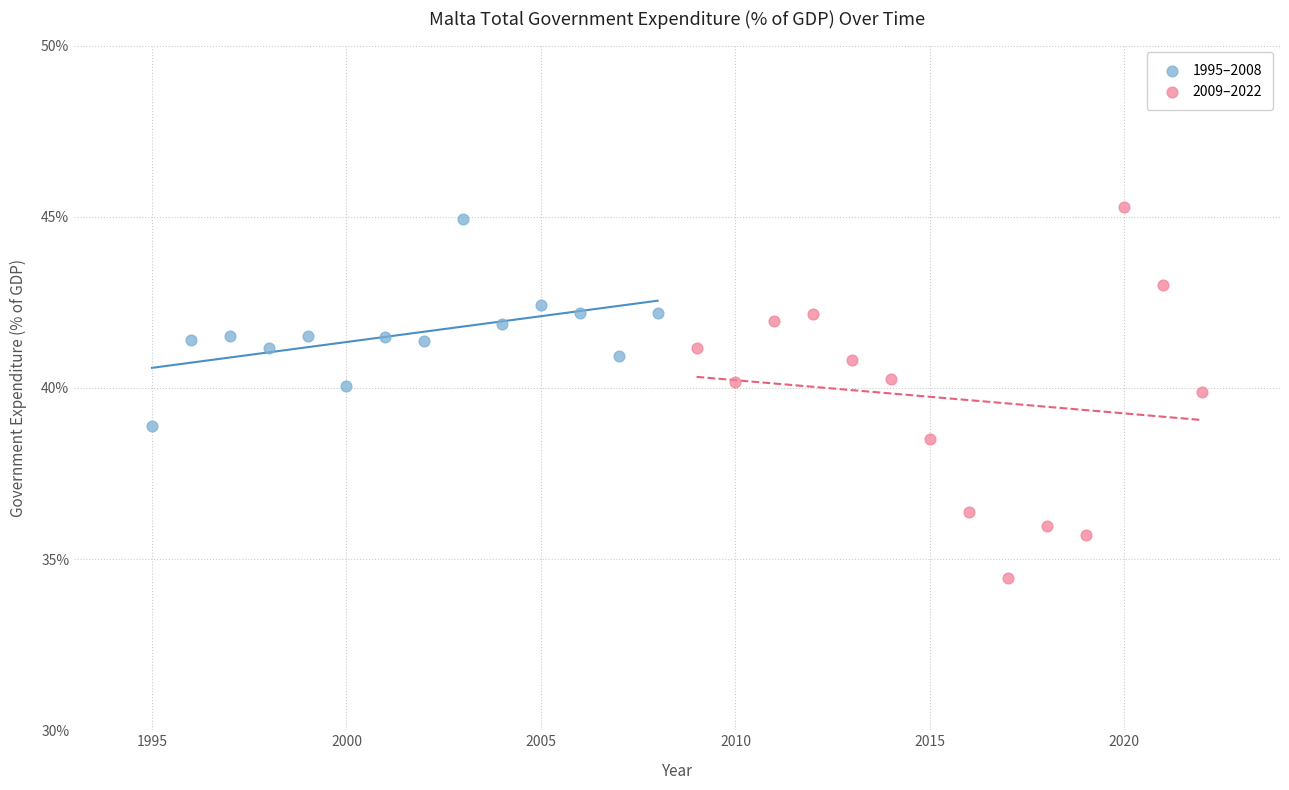

Which series contains the lowest Y value?

2009–2022